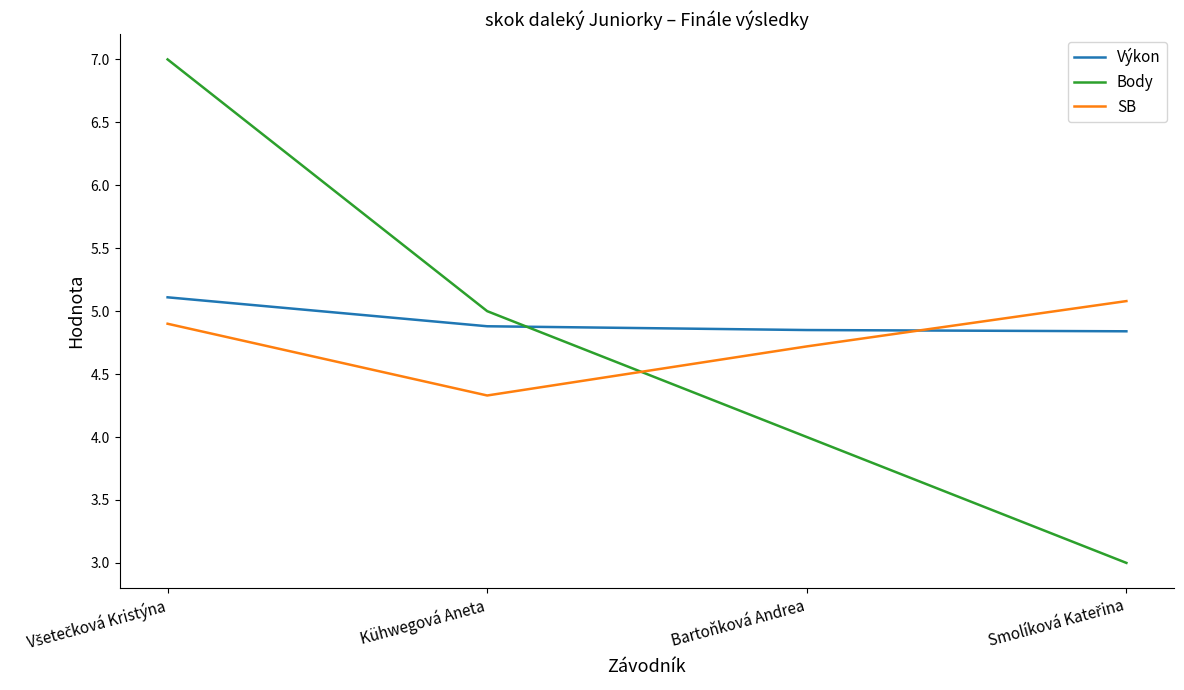

What is the difference between the maximum and second lowest values in the SB series?

0.4